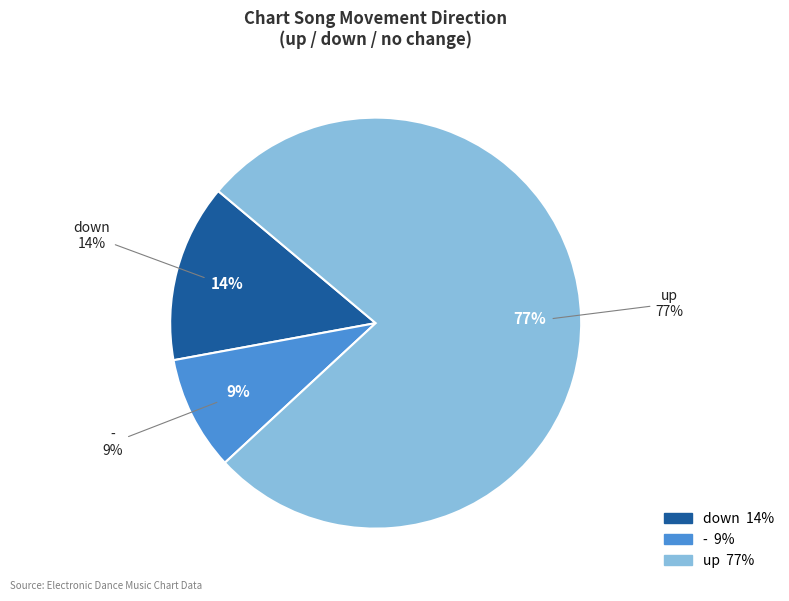

Rank the categories by value from highest to lowest.

up, down, -